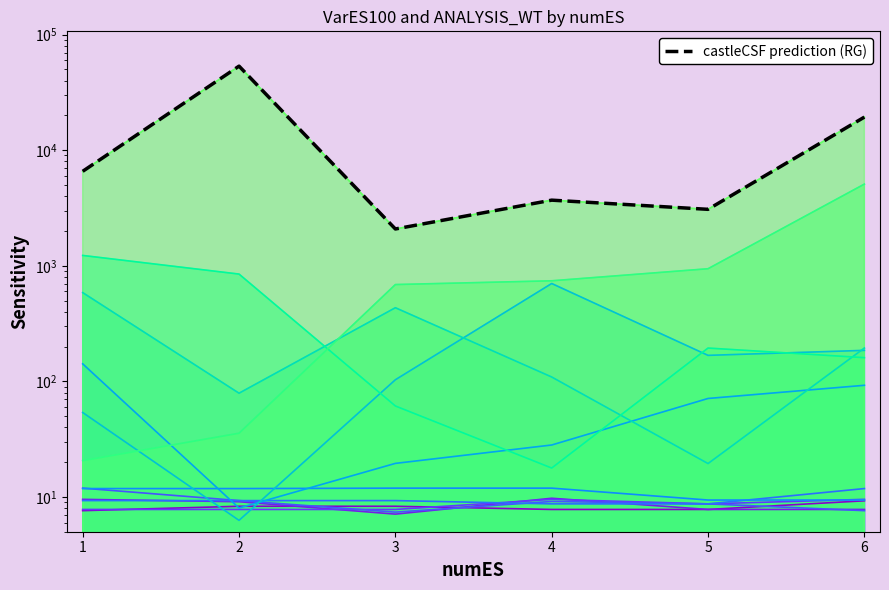

Reading left to right, extract all data points from this chart.

1=6566.0	2=53366.0	3=2081.2	4=3695.6	5=3078.1	6=19327.7